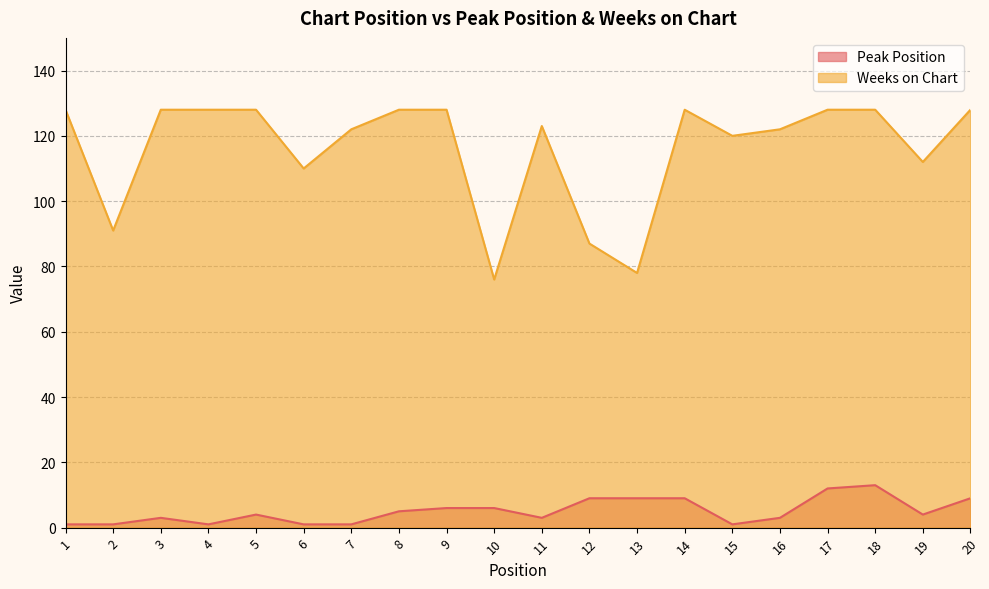

Between 7 and 2, which is larger?

7